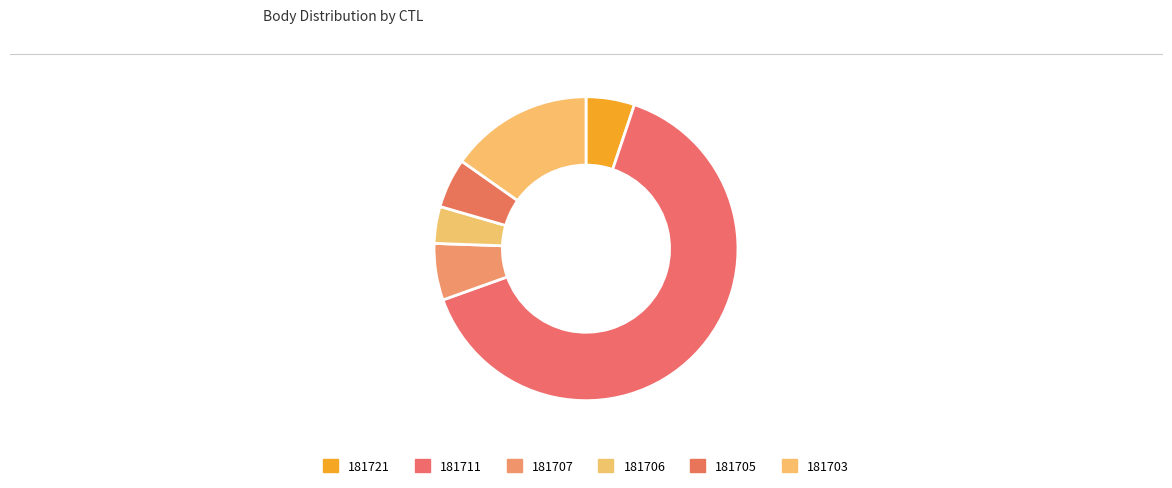

Is it true that 181707 is 1% of the pie?

False